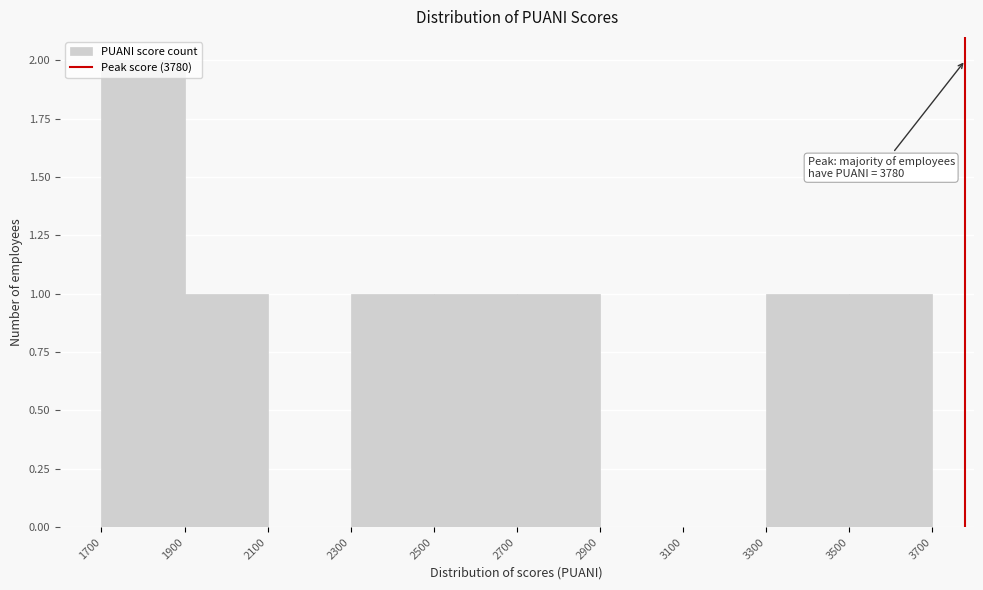

Which range on the x-axis has the tallest bar?

1700 to 1900